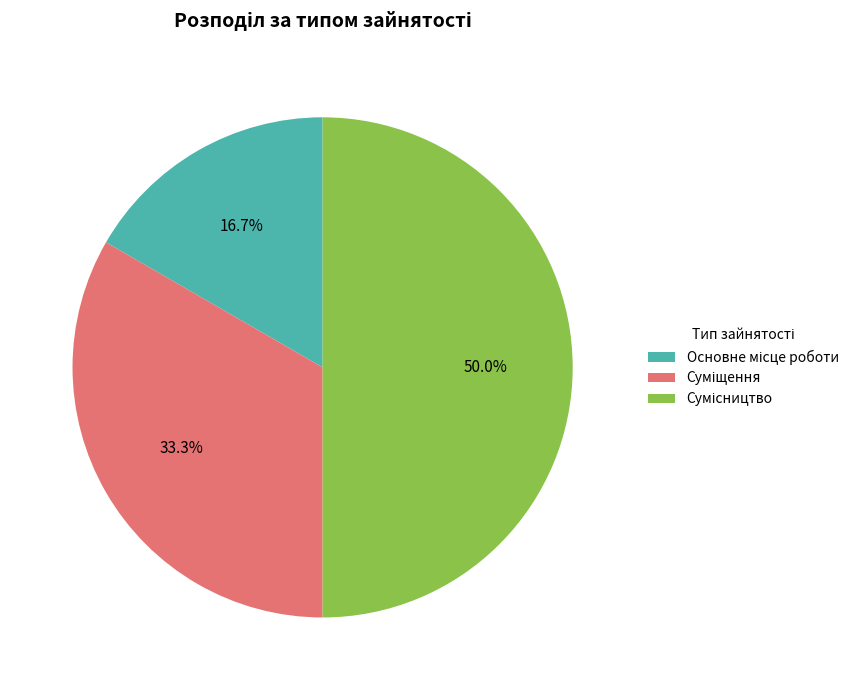

Which category has the biggest portion of the pie?

Сумісництво